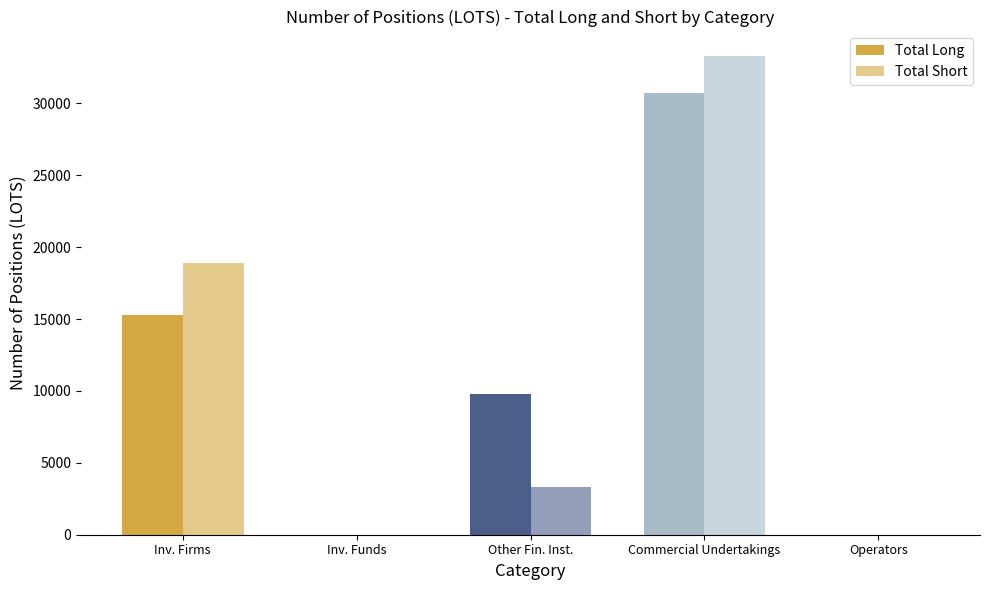

Reading left to right, what are all the values shown in this chart?

Total Long: 15261.7	0.0	9797.7	30729.3	0.0
Total Short: 18870.0	0.0	3319.0	33328.7	0.0